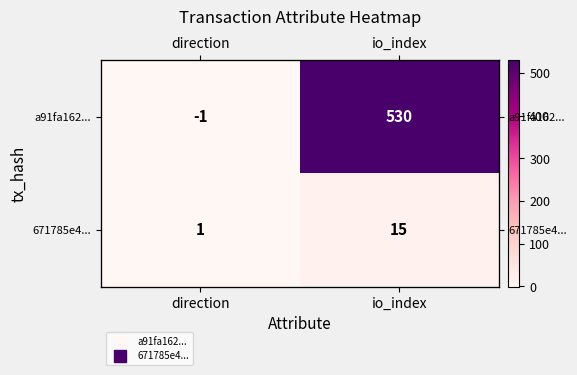

True or false: a91fa162... has a value of 530 at io_index.

True